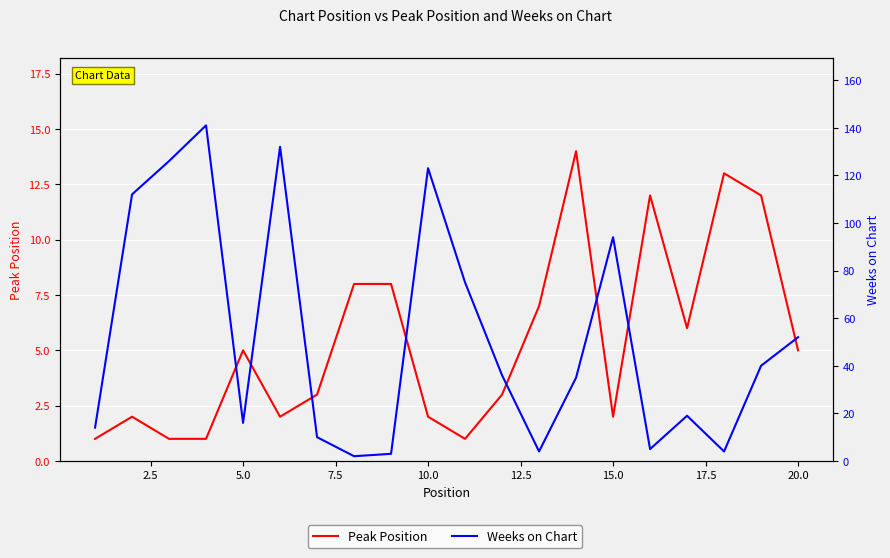

After their last crossing, which series has the higher values: Peak Position or Weeks on Chart?

Weeks on Chart